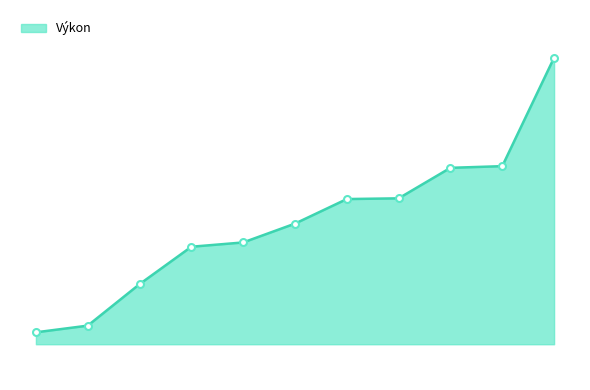

Is this an area chart (filled region under the line)?

Yes